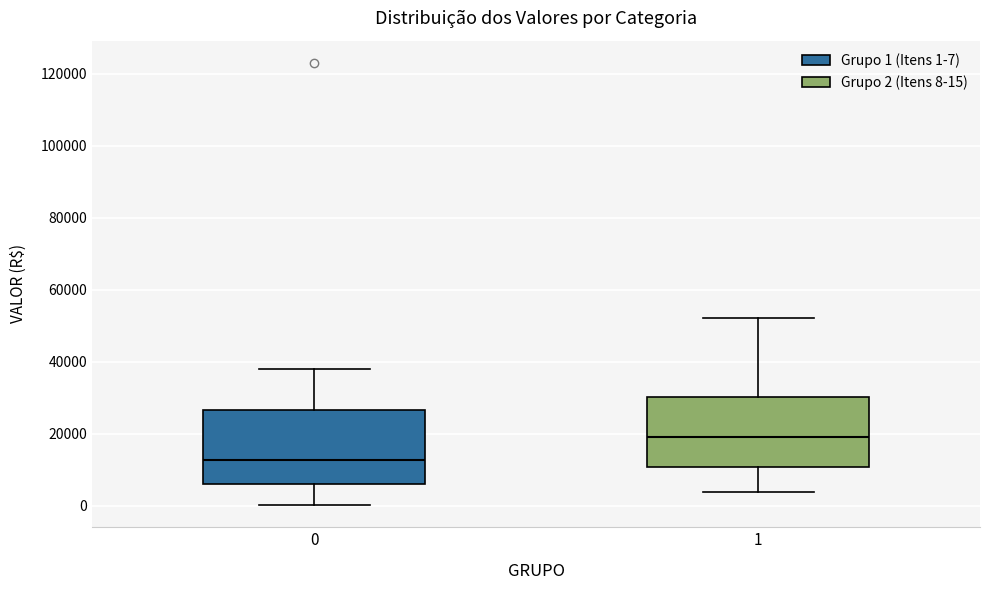

Reading left to right, read every box against the y-axis: the position of its median line, the range the box covers, and the ends of its whiskers. The values are not printed on the chart, so give them approximately, as read against the axis.

0: median 12000, box 6000 to 26000, whiskers 0 to 38000
1: median 20000, box 10000 to 30000, whiskers 4000 to 52000